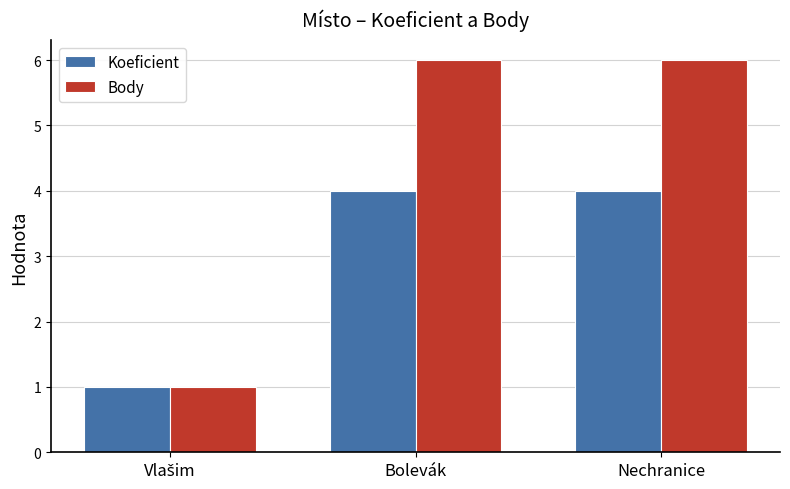

What position from the right is Bolevák?

2